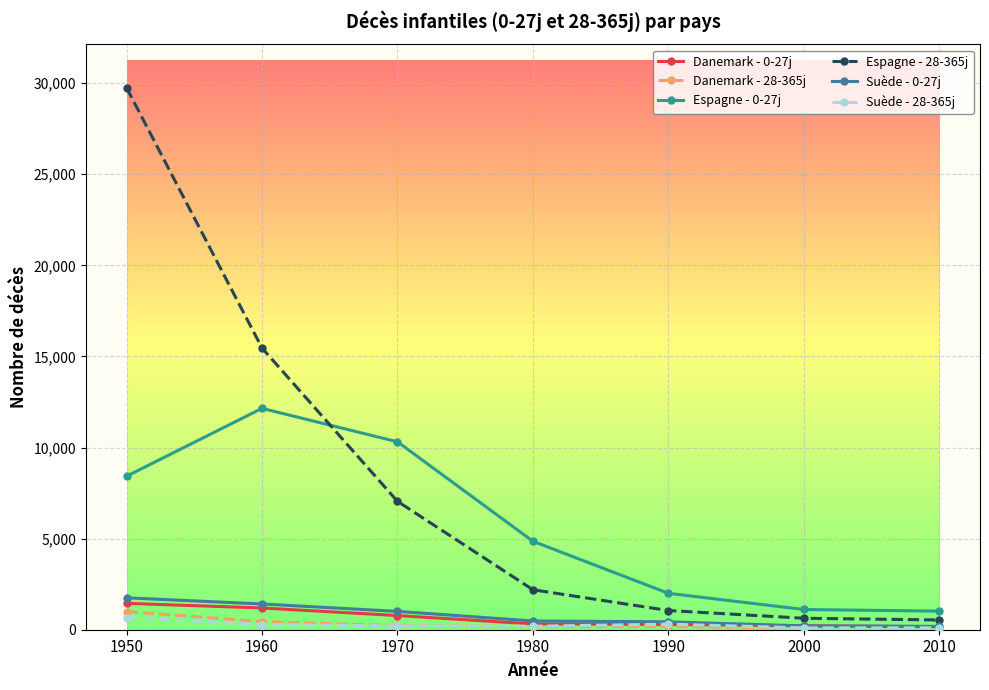

The value of Espagne - 28-365j at 1980 is 2194. True or false?

True